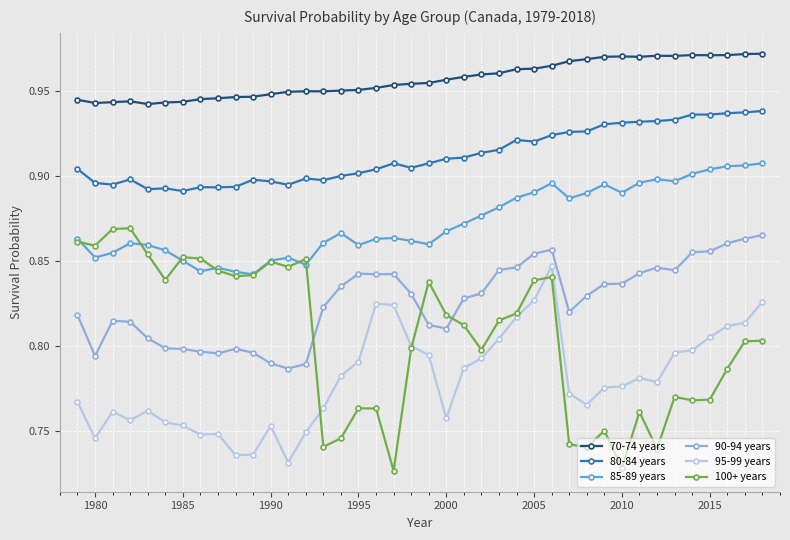

True or false: 85-89 years and 70-74 years cross at least once.

False